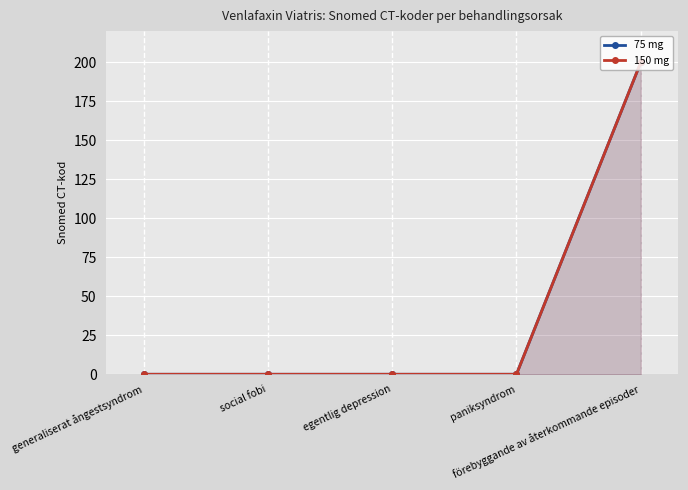

The 150 mg series shows 0.0 at generaliserat ångestsyndrom. True or false?

True